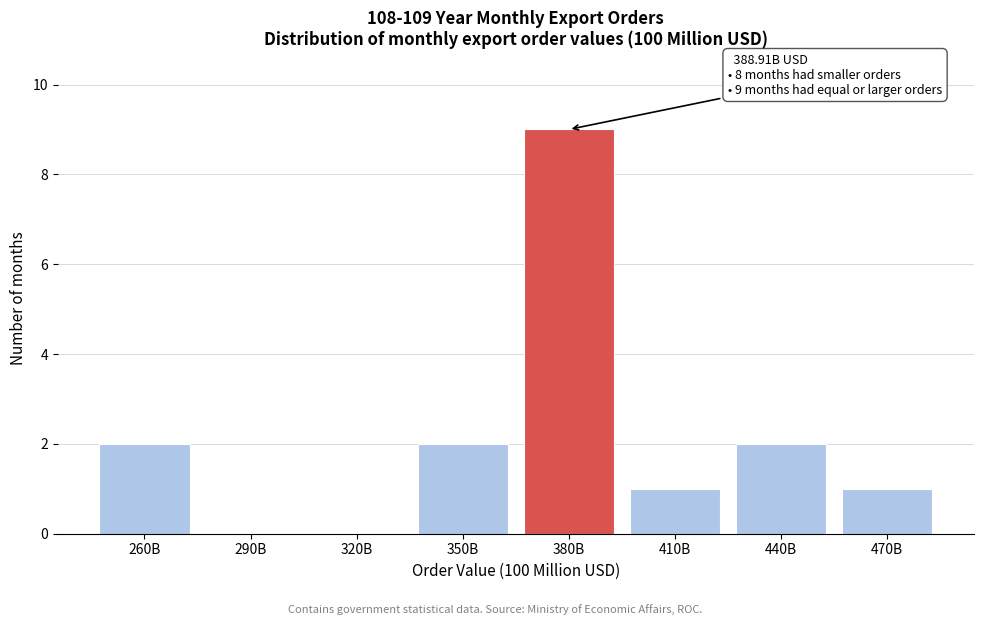

Reading left to right, list all the values displayed in this chart.

260B=2	290B=0	320B=0	350B=2	380B=9	410B=1	440B=2	470B=1